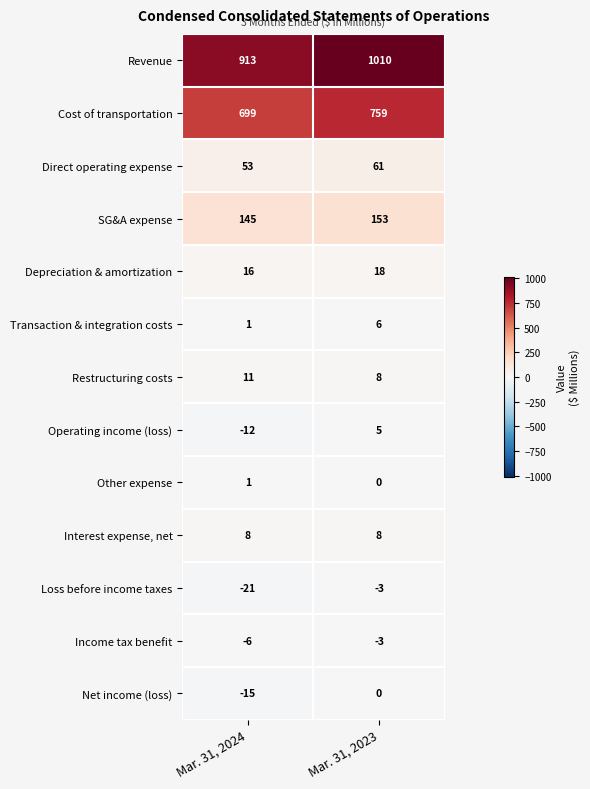

The value of Restructuring costs at Mar. 31, 2023 is 8. True or false?

True